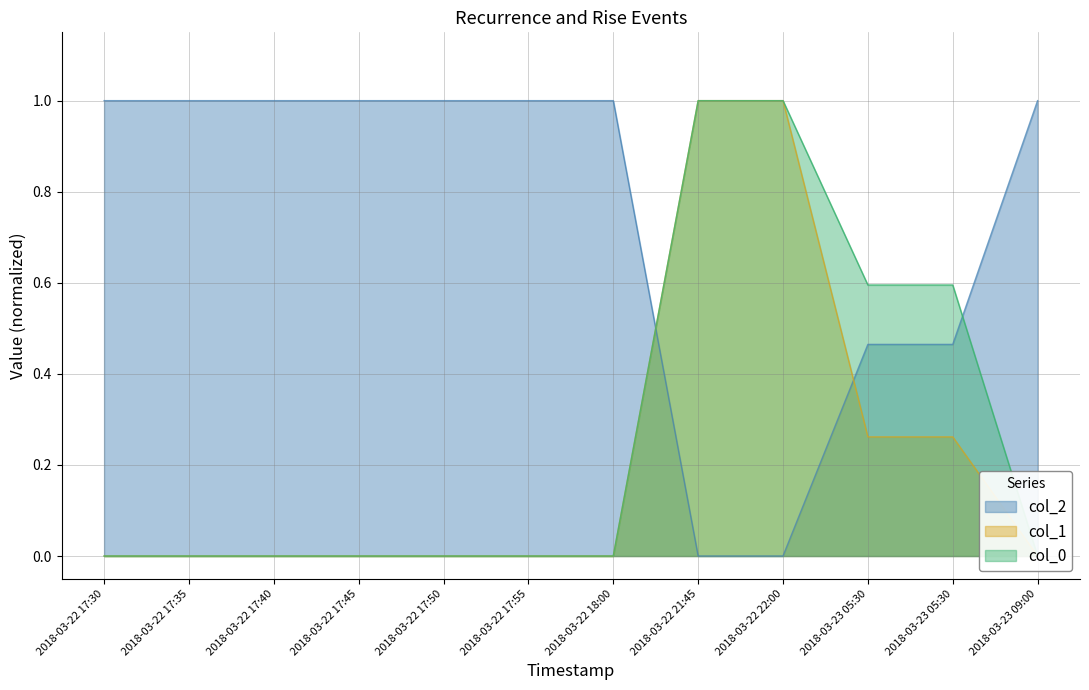

The value of col_0 at 2018-03-22 17:50 is 0.0. True or false?

True